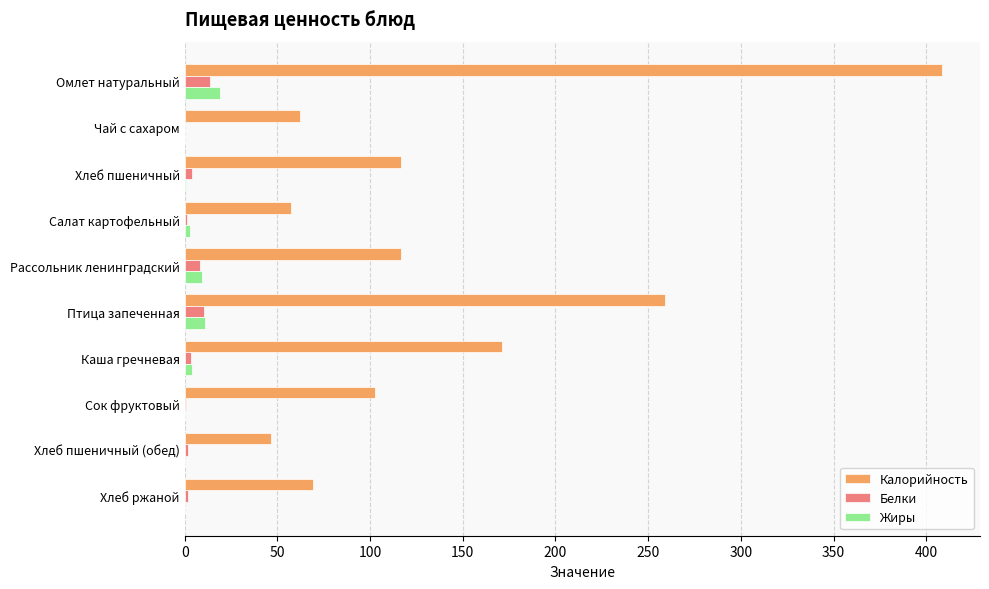

Which series changed the most between Омлет натуральный and Птица запеченная?

Калорийность